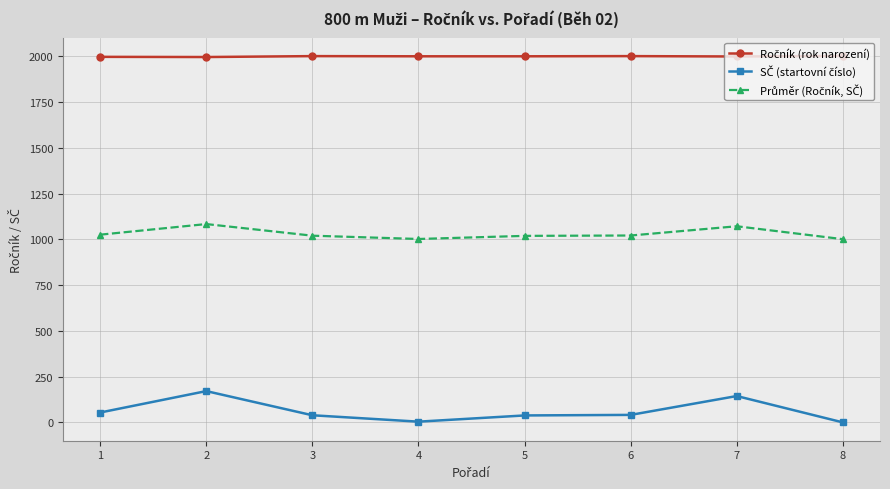

What is the total value across all series at 8?

3003.0